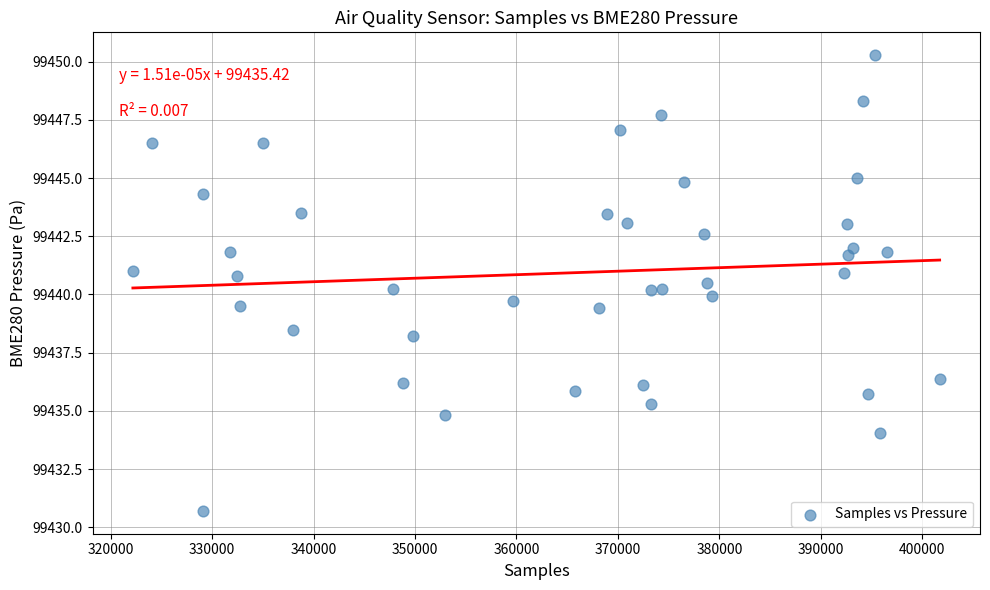

What is the range of Y values (max minus min)?

19.6